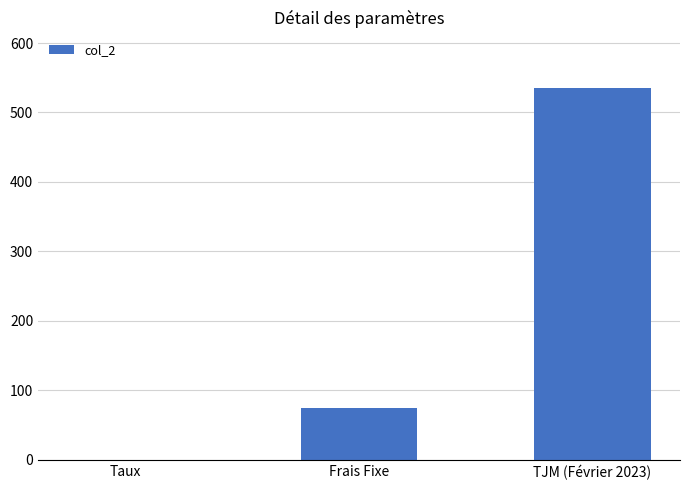

What is the average value?

203.4